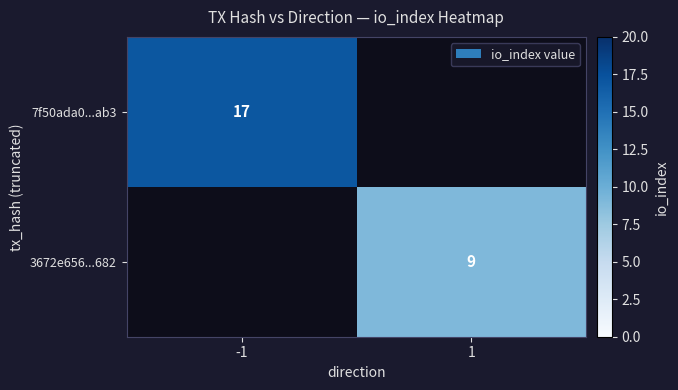

The 7f50ada0...ab3 series shows 5 at -1. True or false?

False